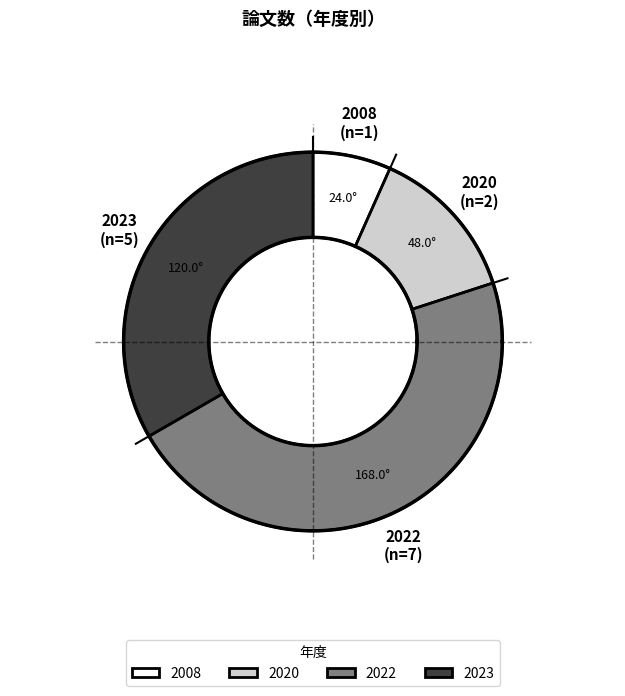

Which category has the biggest portion of the pie?

2022